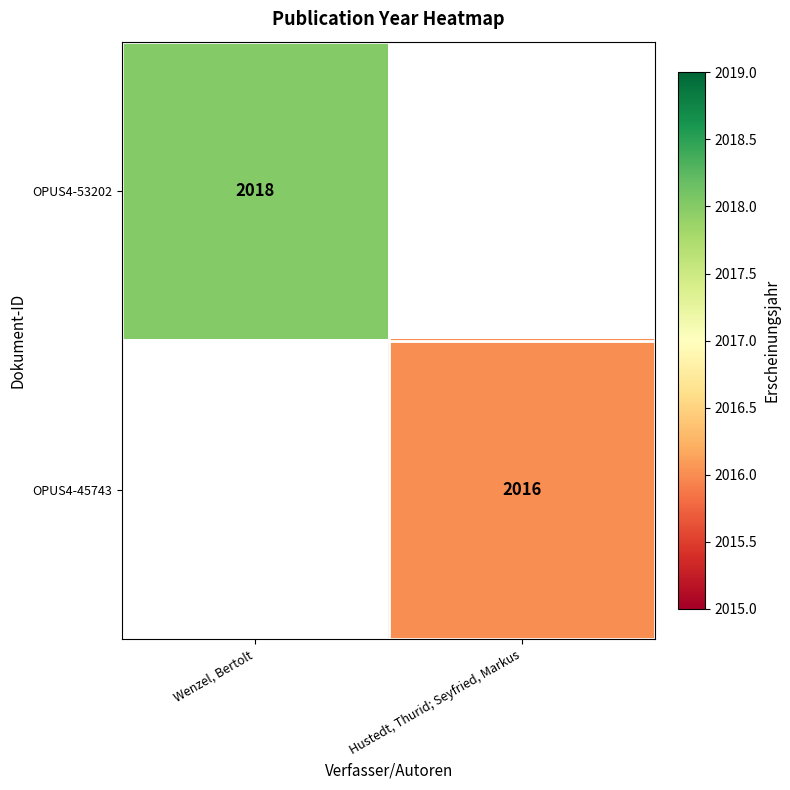

Which category has the highest value across all series?

Wenzel, Bertolt